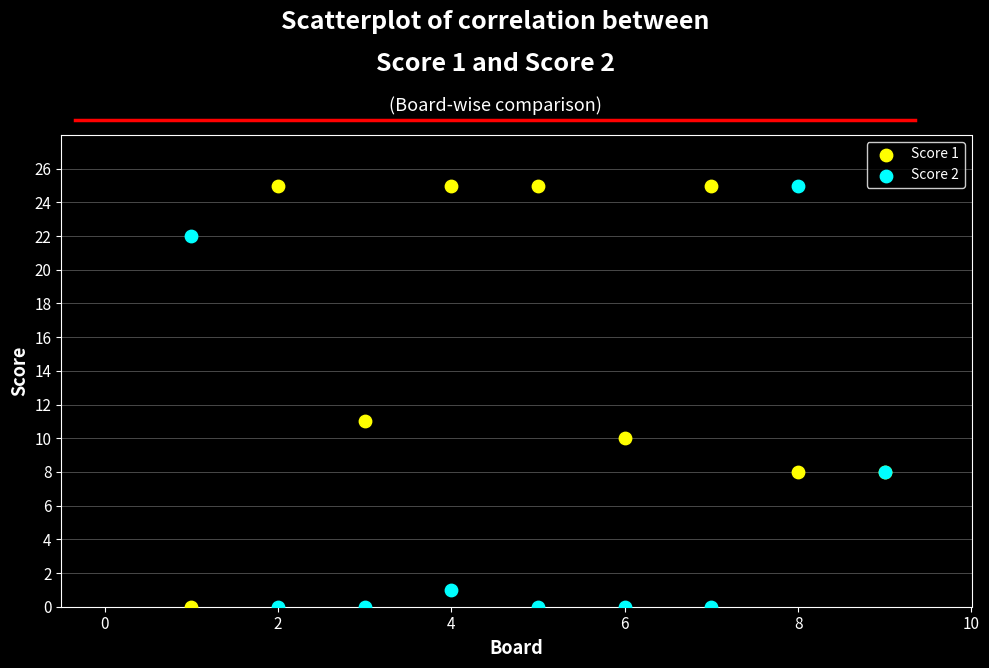

What is the X range (max minus min) for the scatter plot?

8